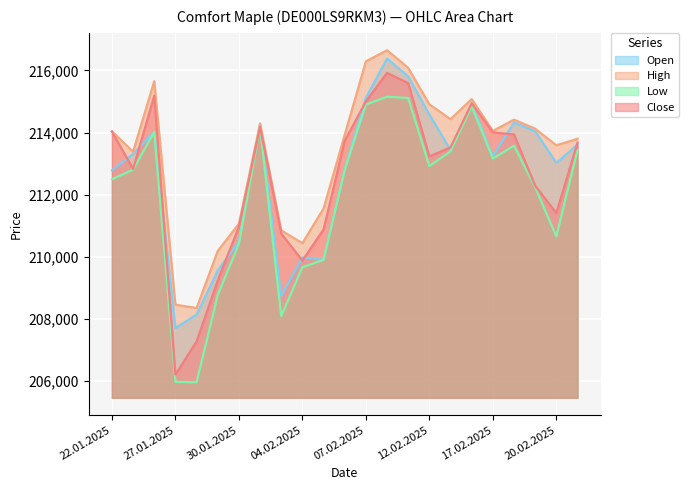

True or false: High and Close intersect in this chart.

False